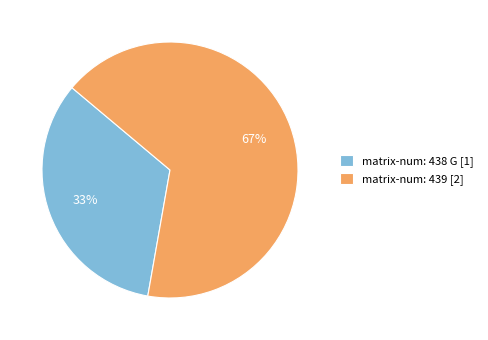

What is the ratio of the value at matrix-num: 438 G [1] to the value at matrix-num: 439 [2]?

0.5